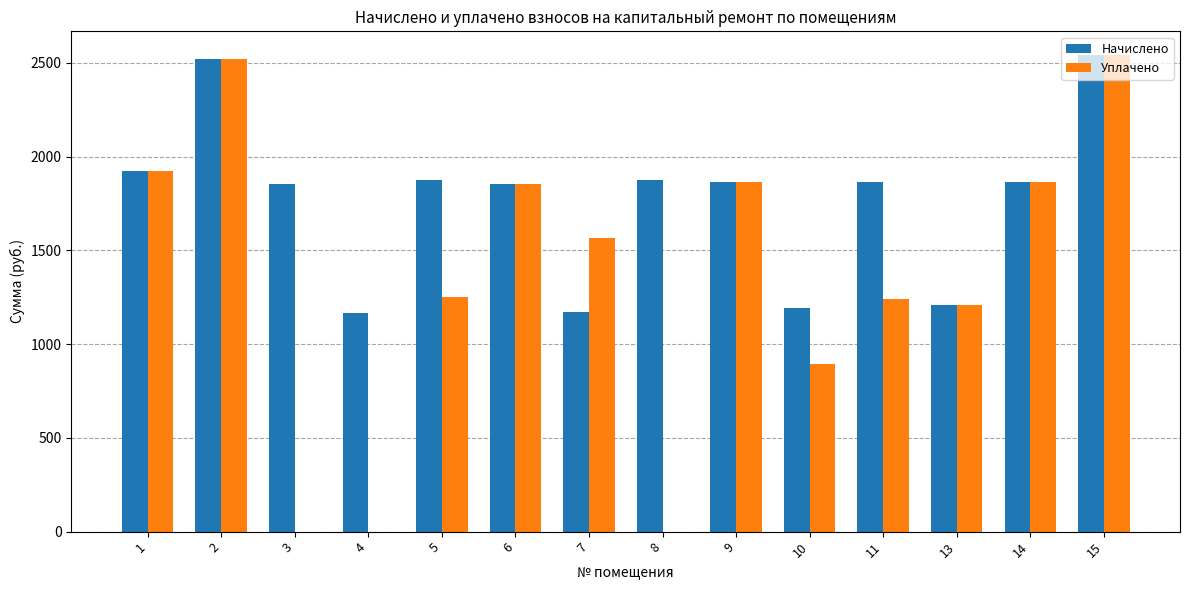

Is the value of Начислено at 9 greater than the value of Уплачено at 3?

Yes